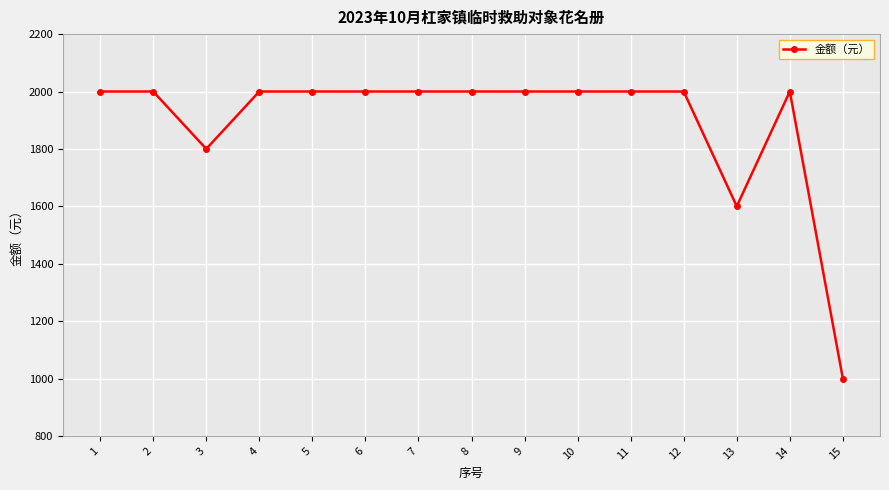

True or false: there are more than 0 points higher than both neighbors.

True